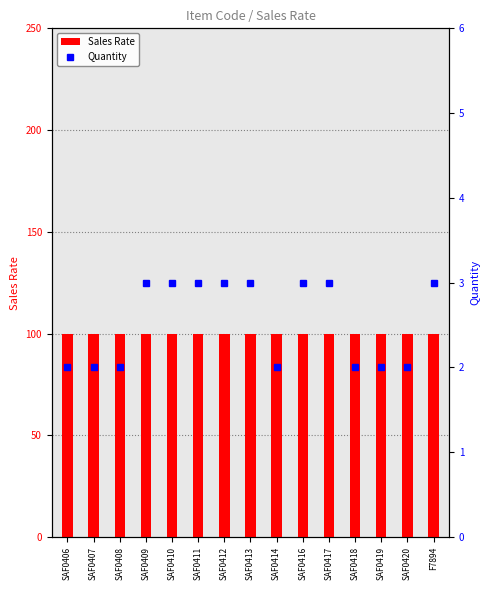

Reading right to left, transcribe all the data shown in this chart.

Sales Rate: 100	100	100	100	100	100	100	100	100	100	100	100	100	100	100
Quantity: 3	2	2	2	3	3	2	3	3	3	3	3	2	2	2